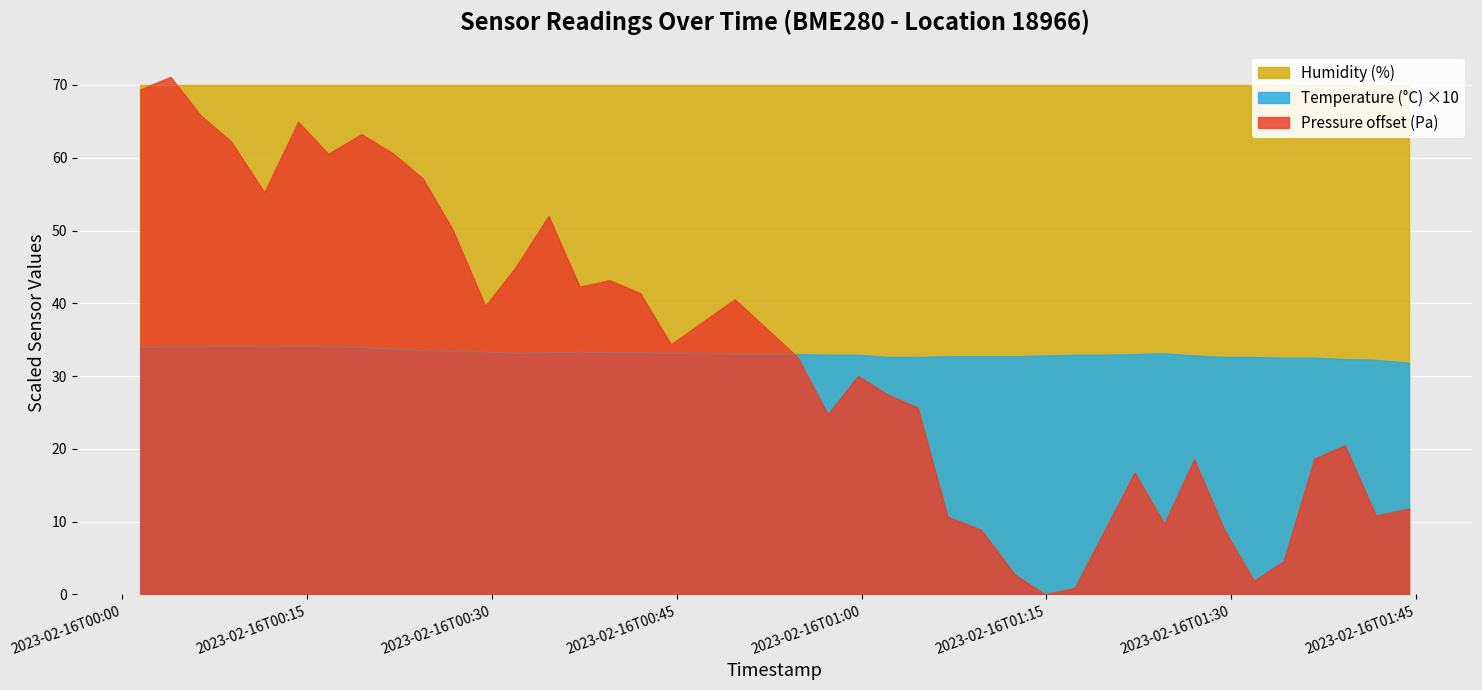

At which label does Pressure (Pa) reach its minimum?

2023-02-16T01:14:53